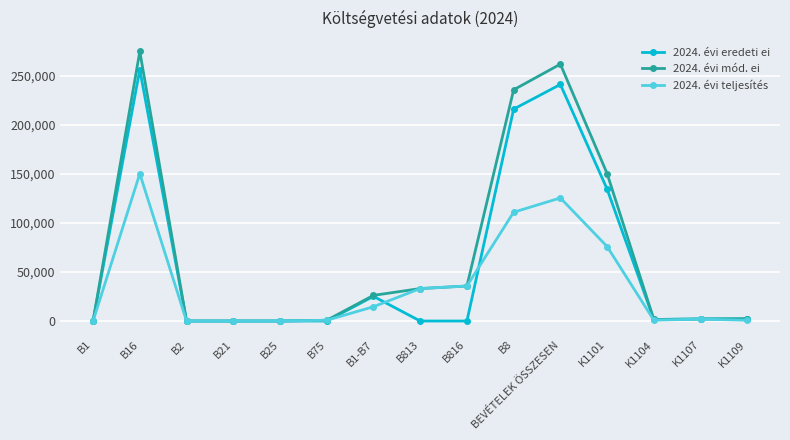

What is the sum of the 2024. évi eredeti ei values at B16 and K1109?

258544